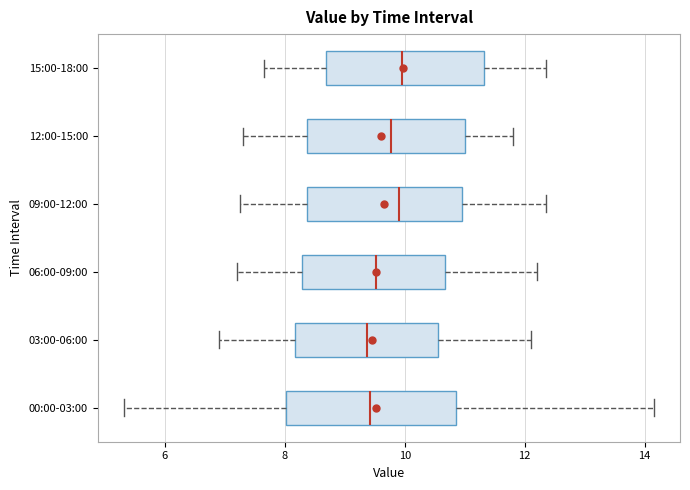

Reading bottom to top, read every box against the x-axis: the position of its median line, the range the box covers, and the ends of its whiskers. The values are not printed on the chart, so give them approximately, as read against the axis.

00:00-03:00: median 9.4, box 8.0 to 10.8, whiskers 5.4 to 14.2
03:00-06:00: median 9.4, box 8.2 to 10.6, whiskers 7.0 to 12.2
06:00-09:00: median 9.6, box 8.2 to 10.6, whiskers 7.2 to 12.2
09:00-12:00: median 10.0, box 8.4 to 11.0, whiskers 7.2 to 12.4
12:00-15:00: median 9.8, box 8.4 to 11.0, whiskers 7.4 to 11.8
15:00-18:00: median 10.0, box 8.6 to 11.4, whiskers 7.6 to 12.4